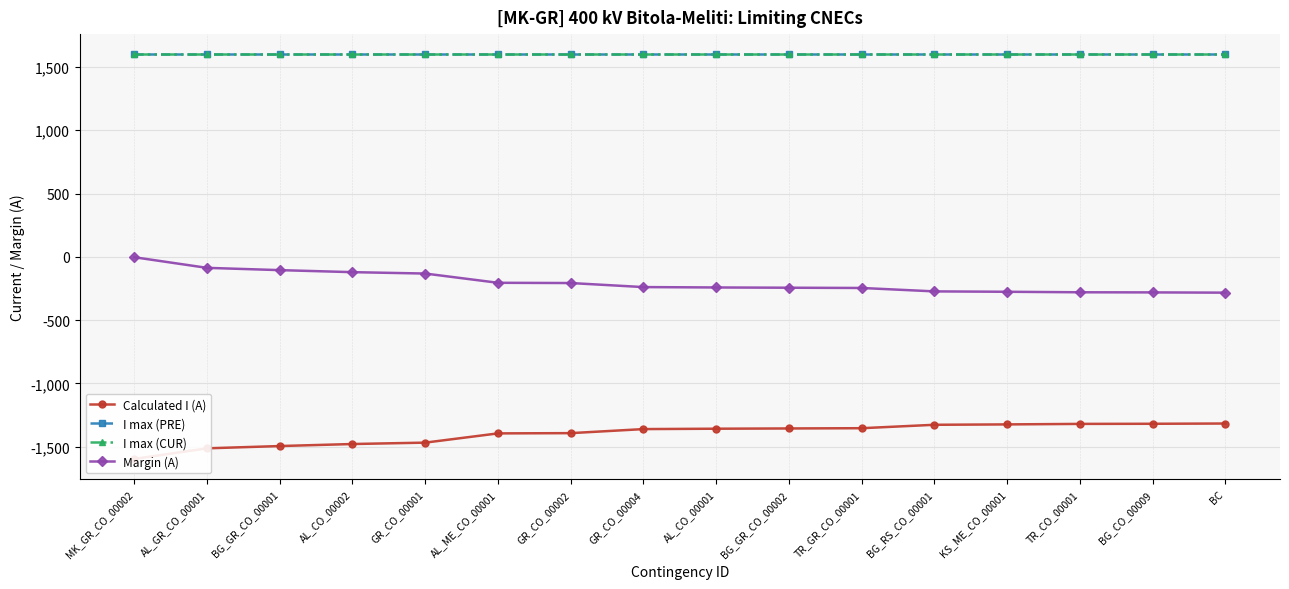

The Calculated I (A) series shows -1317 at BC. True or false?

True